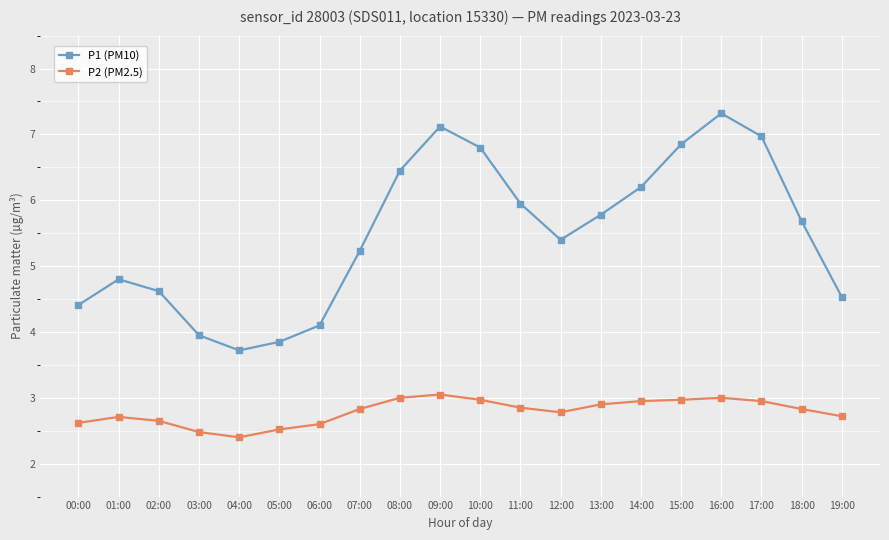

In P2 (PM2.5), how many points are higher than both neighbors (excluding endpoints)?

3